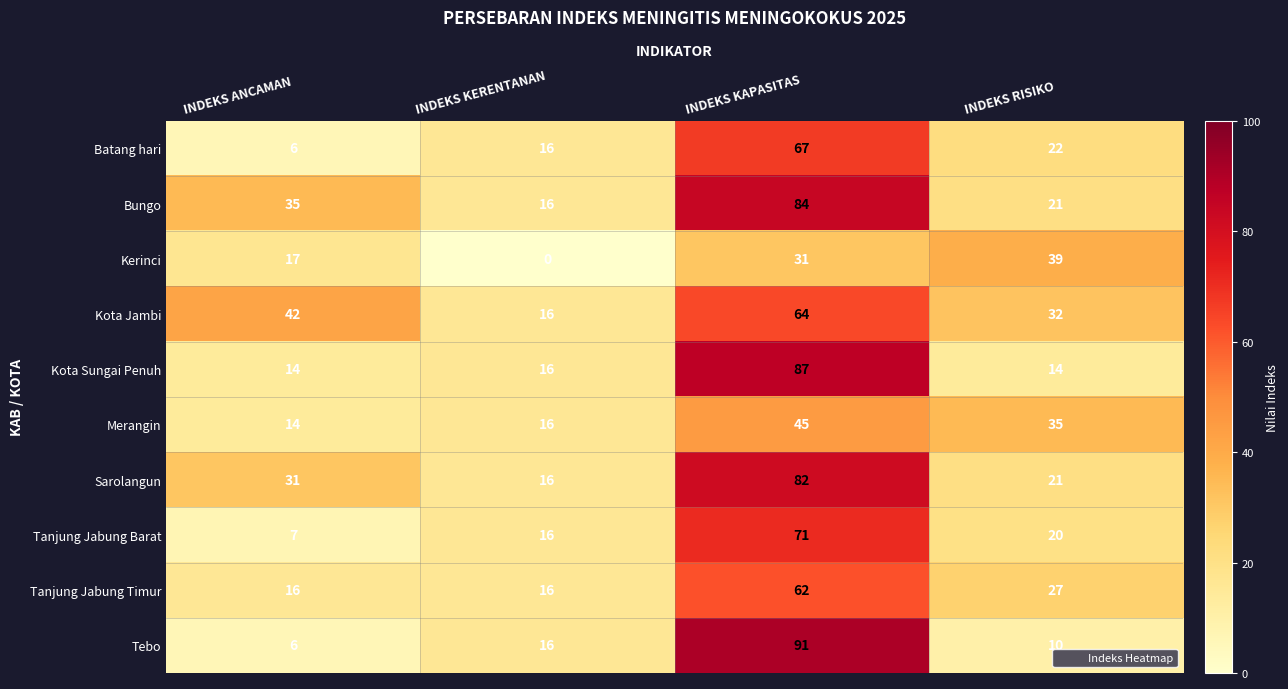

List the series in order of their peak value, lowest first.

Kerinci, Merangin, Tanjung Jabung Timur, Kota Jambi, Batang hari, Tanjung Jabung Barat, Sarolangun, Bungo, Kota Sungai Penuh, Tebo